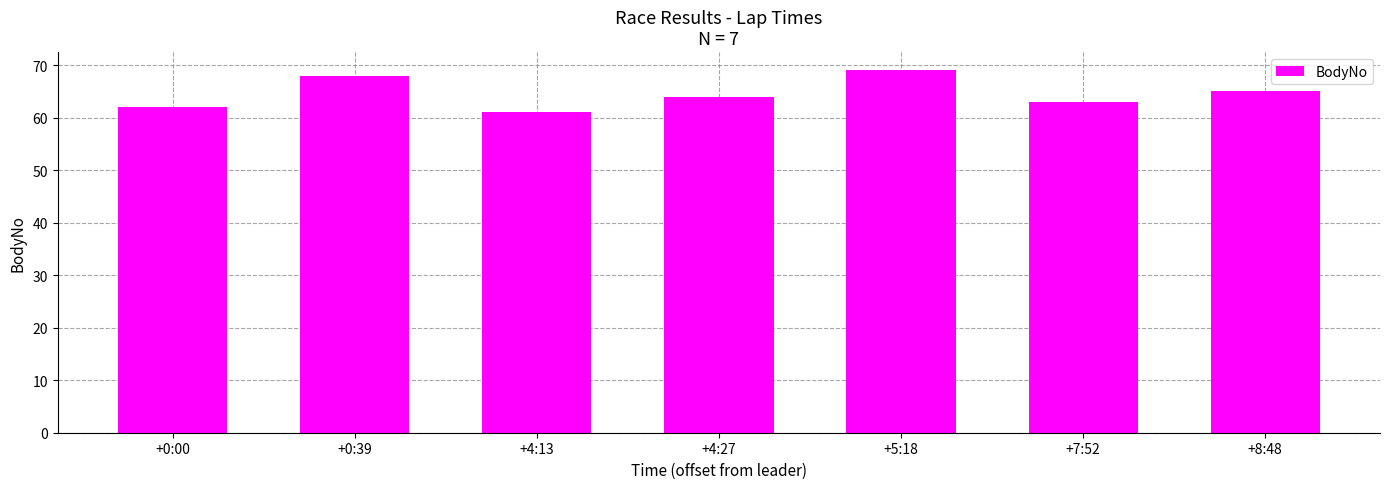

What position from the right is +0:00?

7